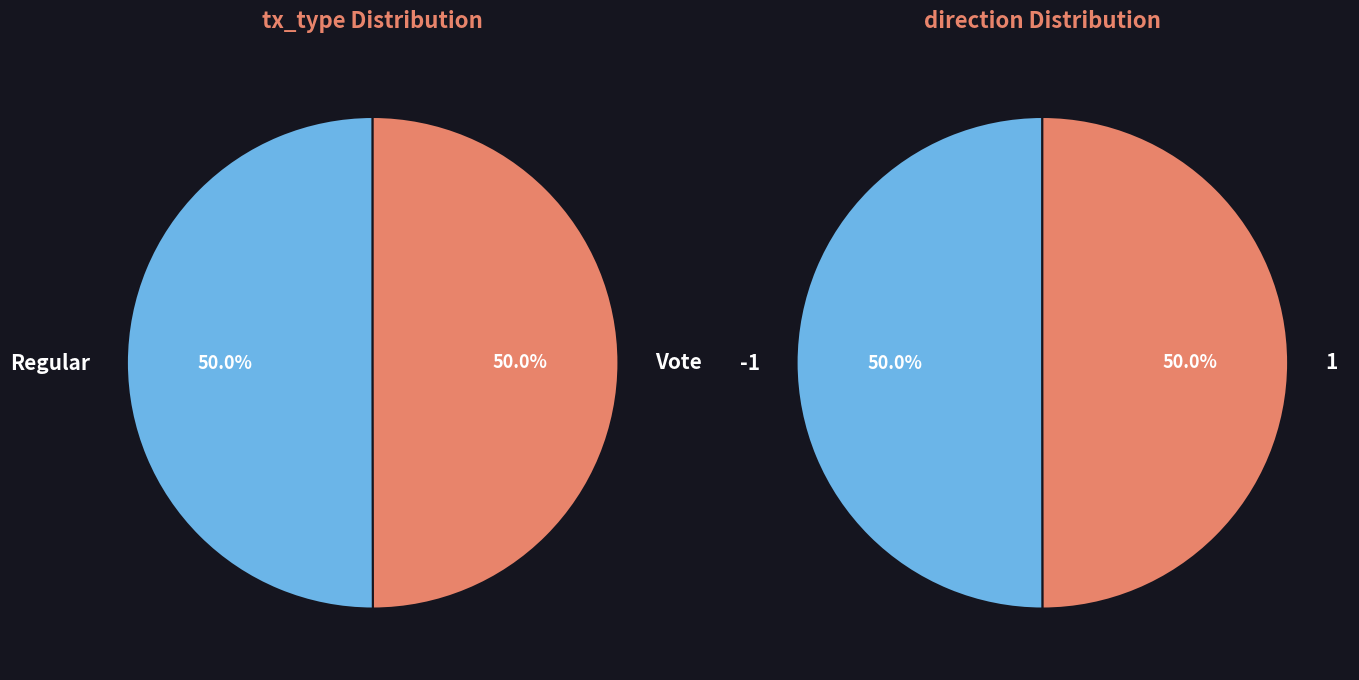

How many segments does this pie chart have?

2